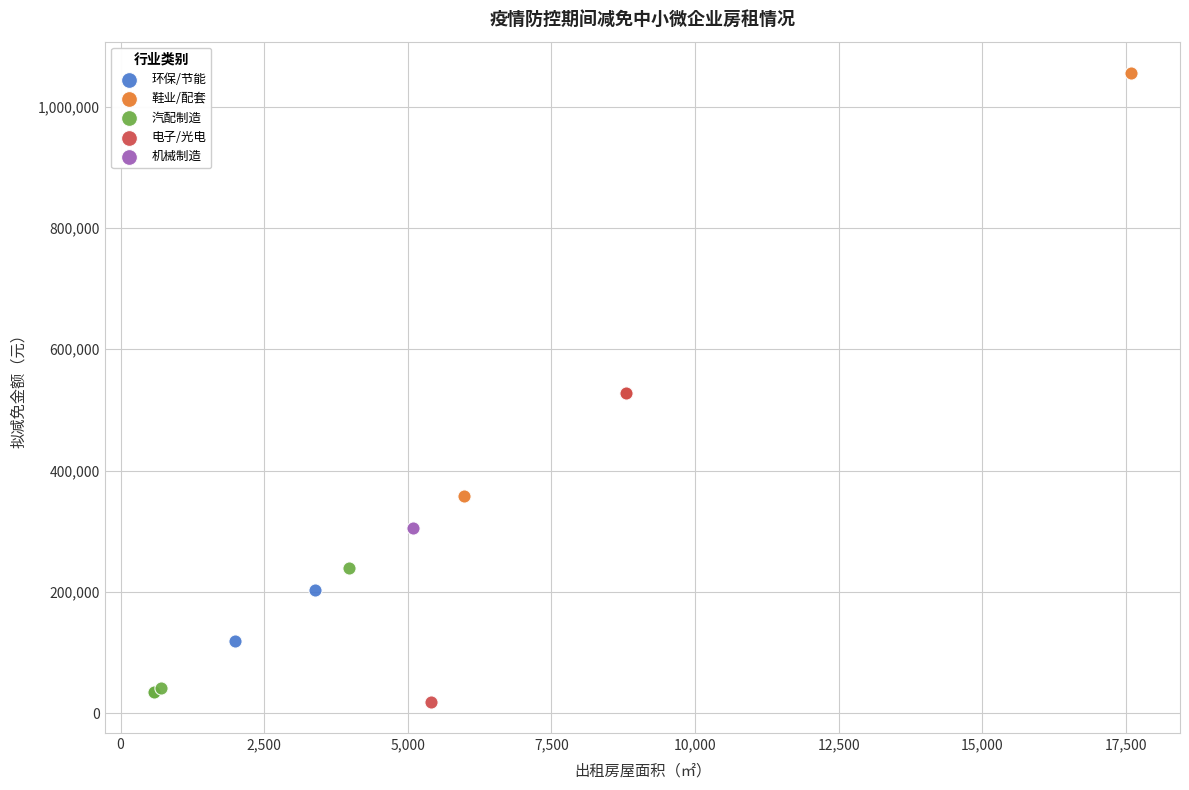

Which series reaches the minimum Y coordinate?

电子/光电